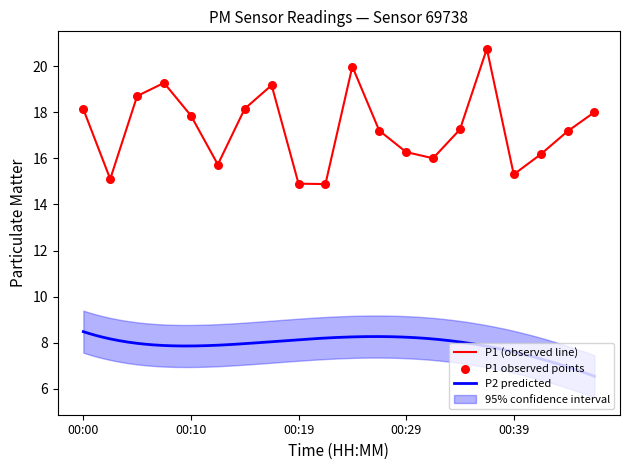

What is the change in value from 00:00 to 00:32?

-2.1